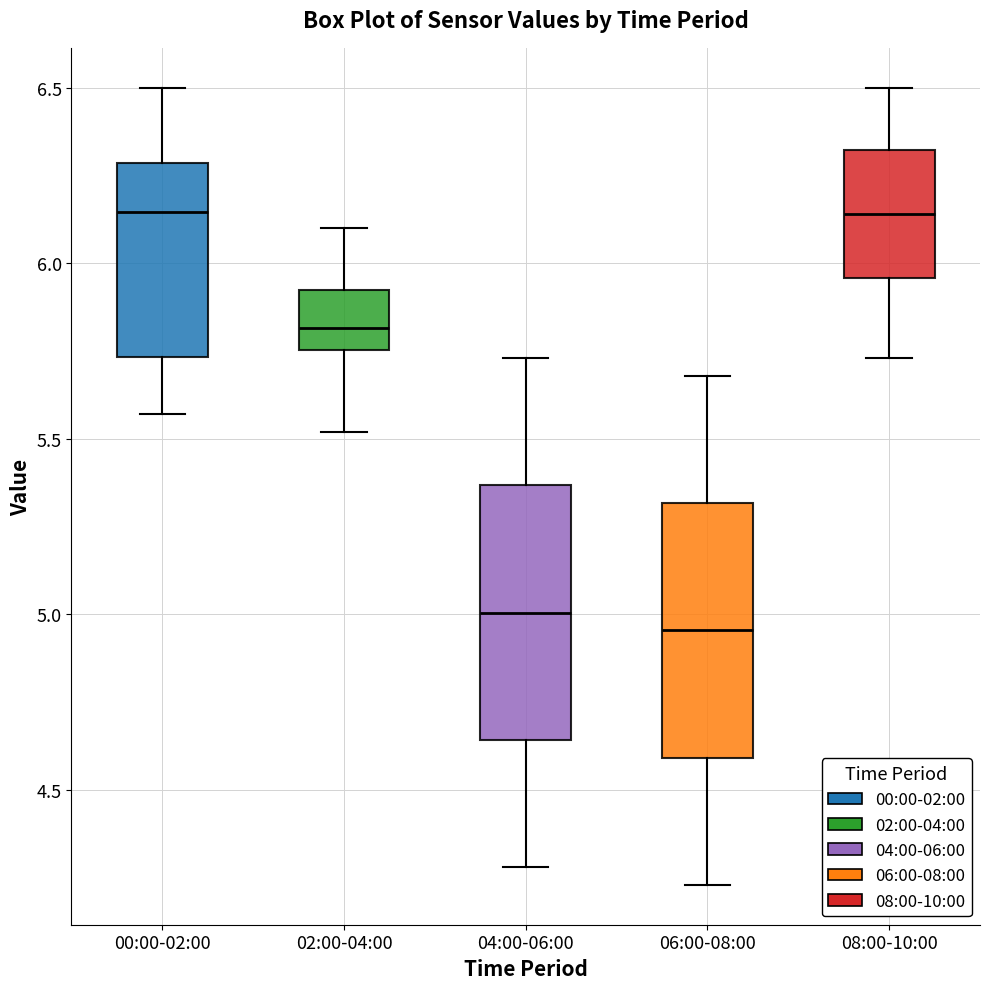

Reading left to right, transcribe this box plot: for each box, give where its median line is, the range the box spans, and where its two whiskers end, as read against the y-axis. The values are not printed on the chart, so give them approximately, as read against the axis.

00:00-02:00: median 6.15, box 5.75 to 6.30, whiskers 5.55 to 6.50
02:00-04:00: median 5.80, box 5.75 to 5.90, whiskers 5.50 to 6.10
04:00-06:00: median 5.00, box 4.65 to 5.35, whiskers 4.30 to 5.75
06:00-08:00: median 4.95, box 4.60 to 5.30, whiskers 4.25 to 5.70
08:00-10:00: median 6.15, box 5.95 to 6.30, whiskers 5.75 to 6.50